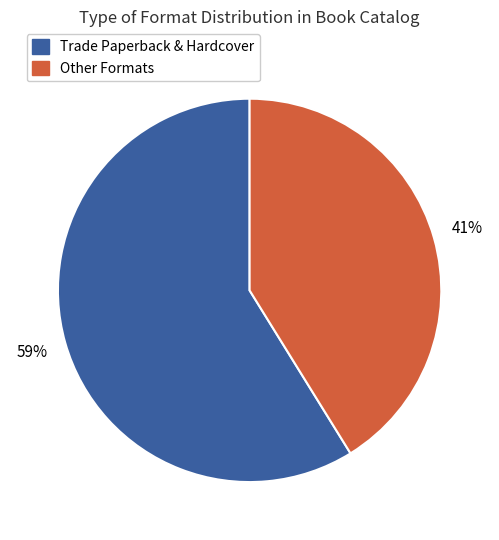

Rank the categories by value from lowest to highest.

Other Formats, Trade Paperback & Hardcover